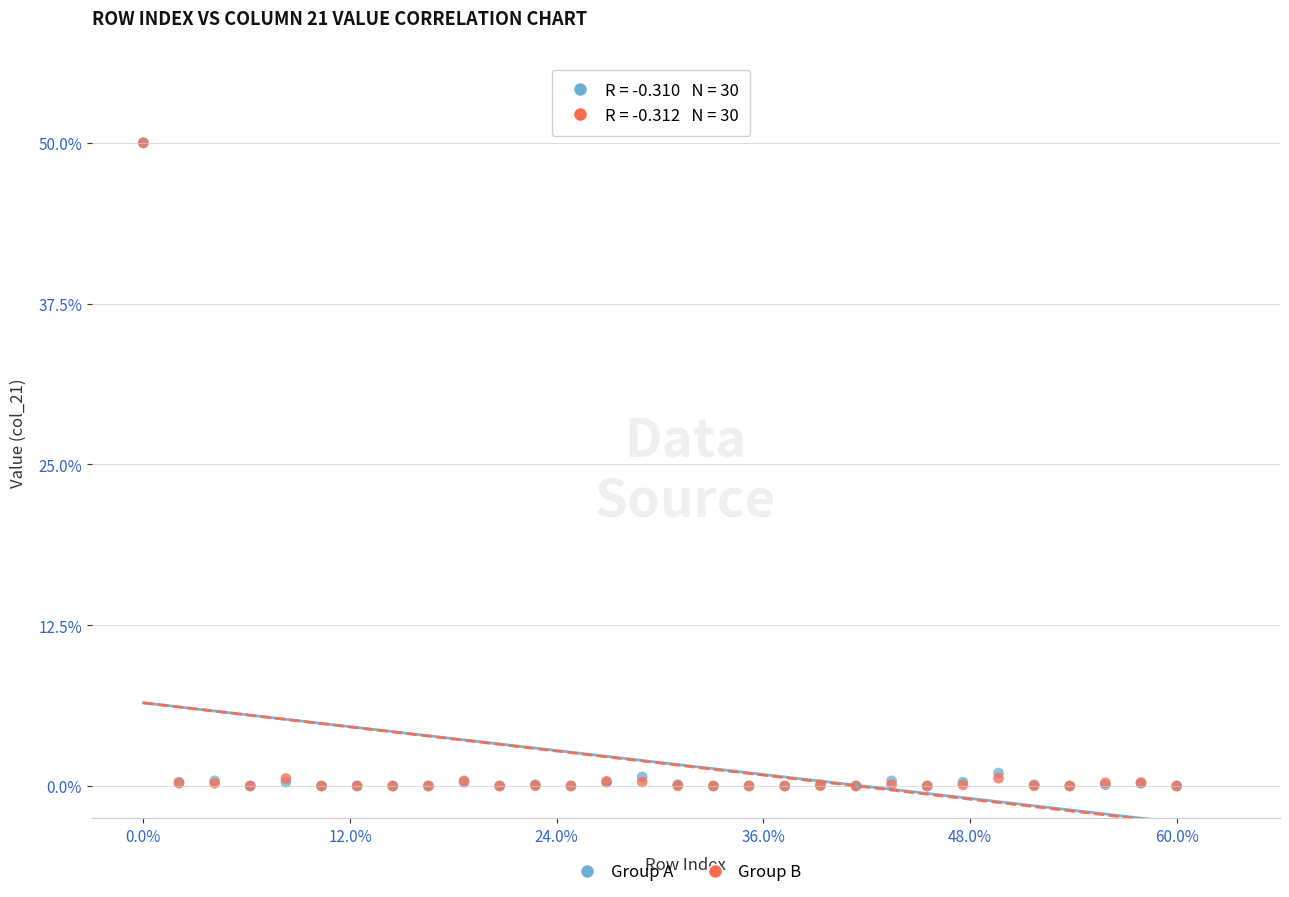

What are all the series names shown in the legend?

Group A, Group B